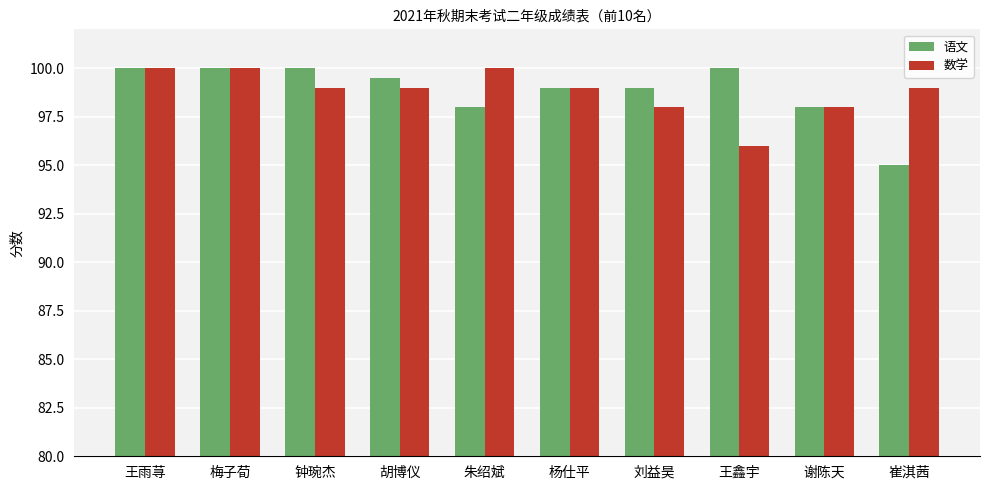

How many groups of bars are there?

10